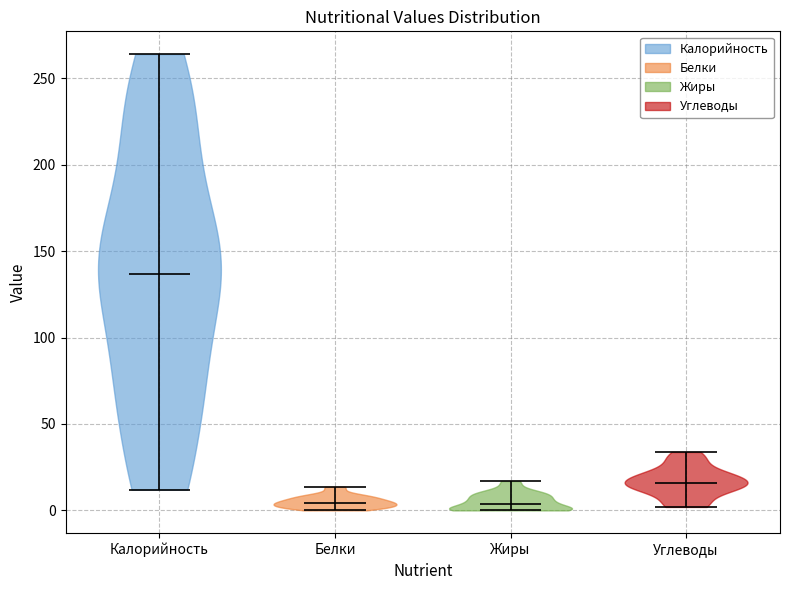

Which violin has the highest median line?

Калорийность